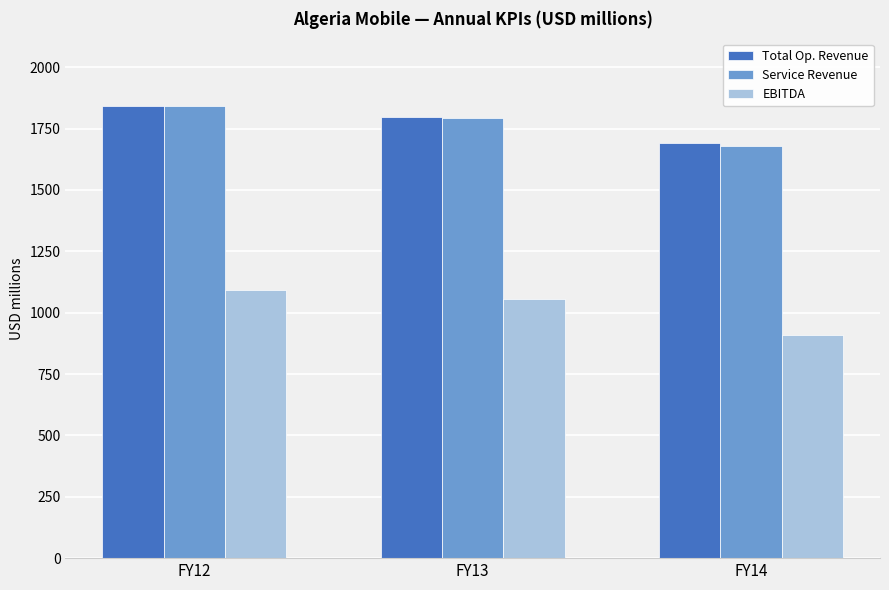

What is the value of the Total Op. Revenue bar at the 3rd from the left?

1690.3